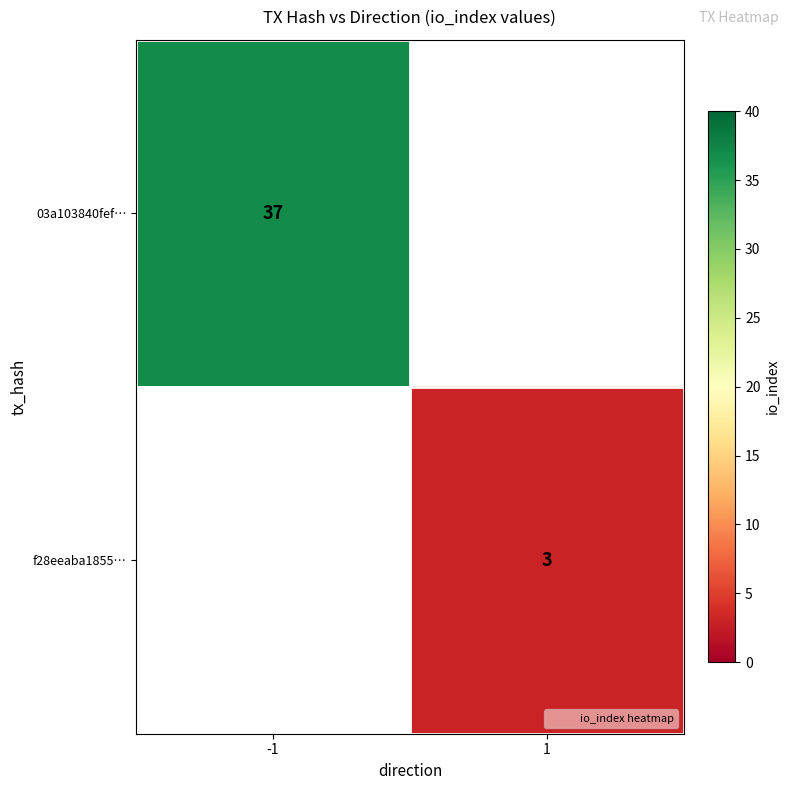

What is the minimum value shown in the chart?

3.0